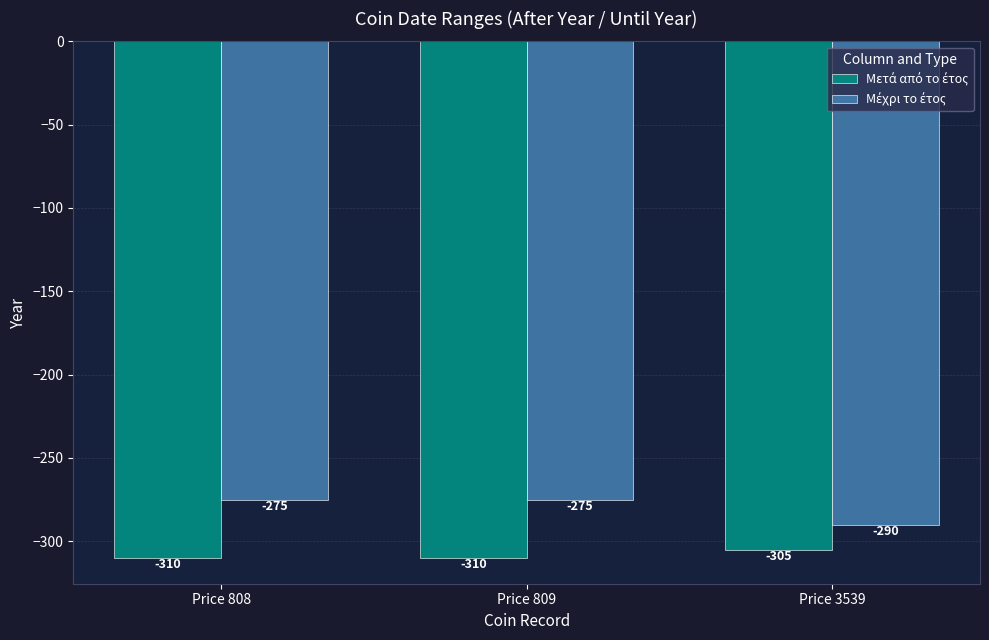

What is the minimum value shown in the chart?

-310